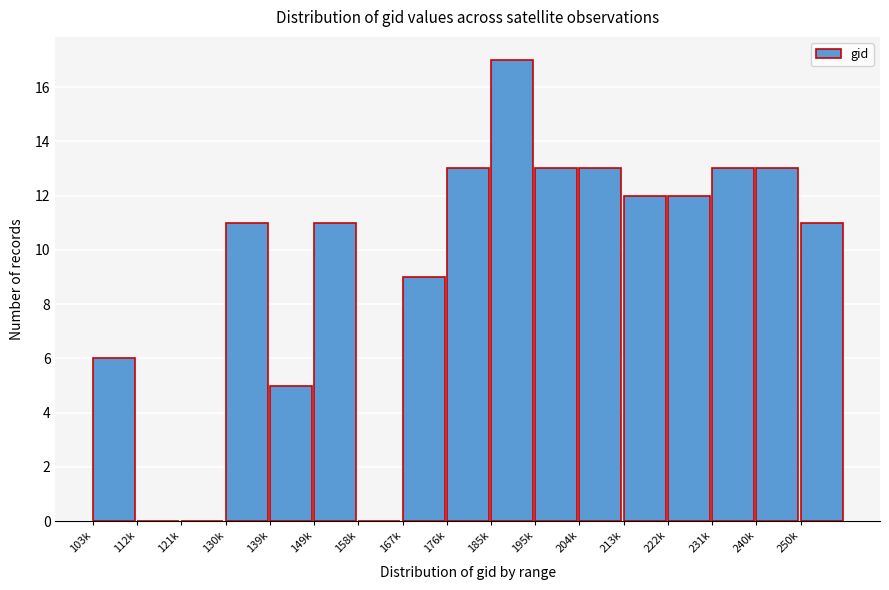

Reading left to right, list all the values displayed in this chart.

103k=6	112k=0	121k=0	130k=11	139k=5	149k=11	158k=0	167k=9	176k=13	185k=17	195k=13	204k=13	213k=12	222k=12	231k=13	240k=13	250k=11